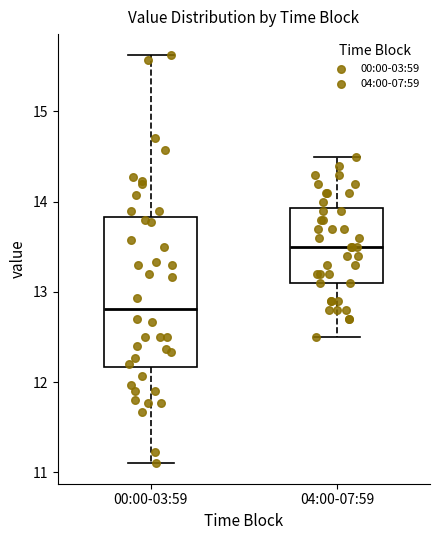

Where does the median line of the box for 00:00-03:59 sit on the y-axis? The values are not printed on the chart, so give them approximately, as read against the axis.

12.8